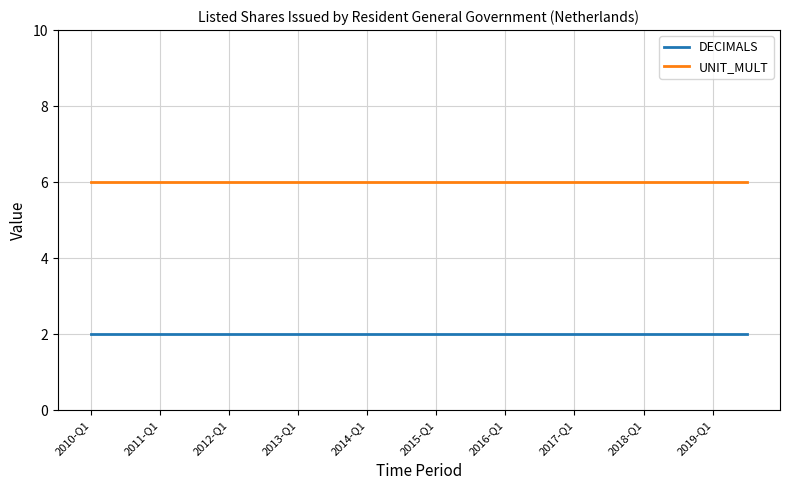

What is the lowest value of the UNIT_MULT series?

6